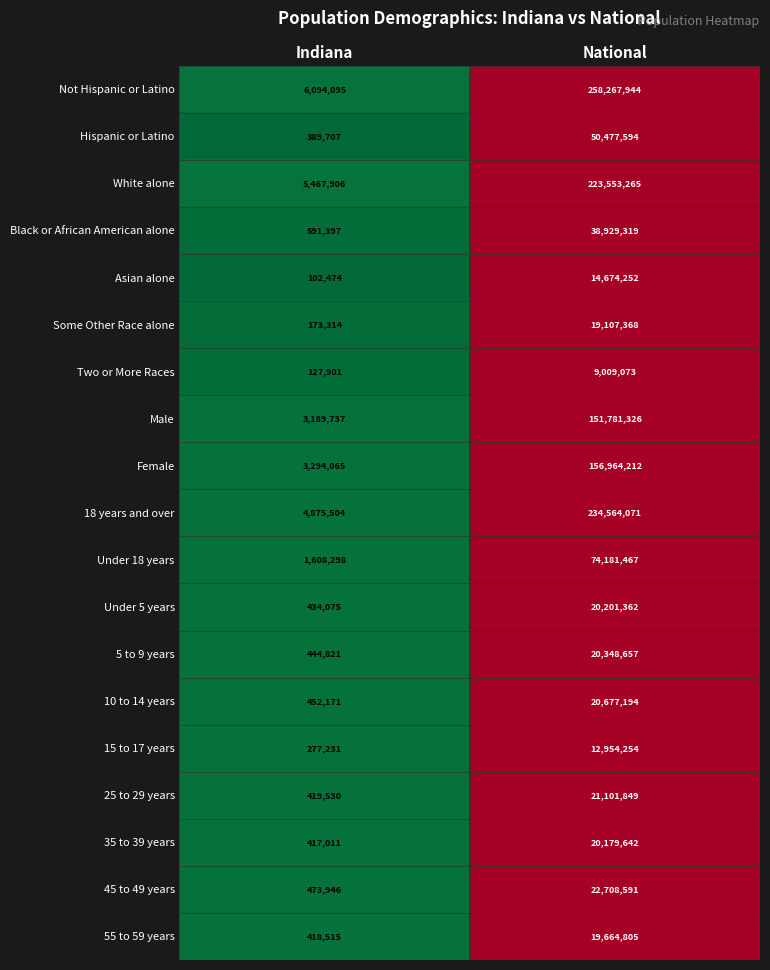

Which series has the widest spread of values?

Not Hispanic or Latino